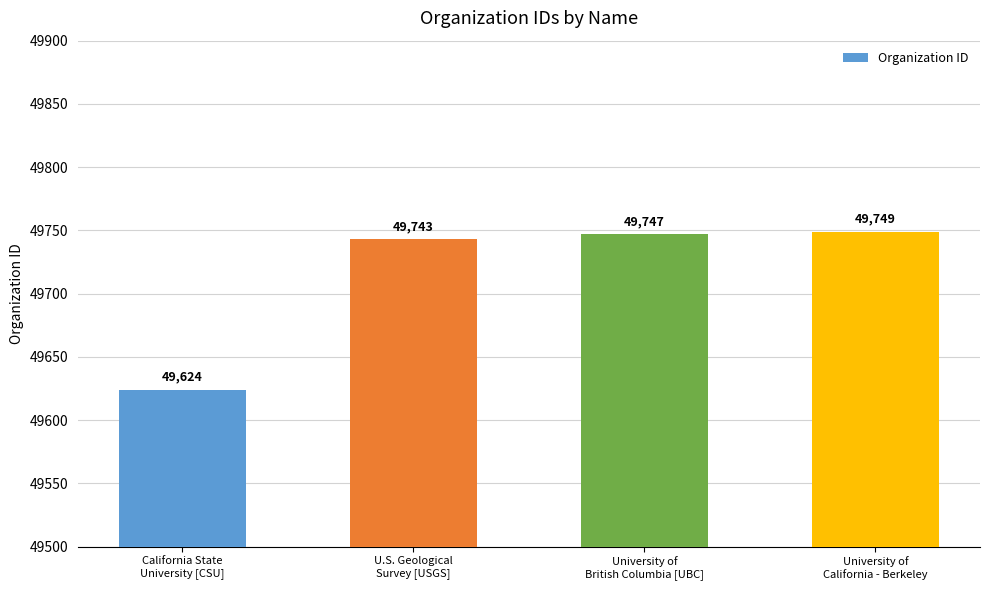

Rank the categories by value from highest to lowest.

University of
California - Berkeley, University of
British Columbia [UBC], U.S. Geological
Survey [USGS], California State
University [CSU]